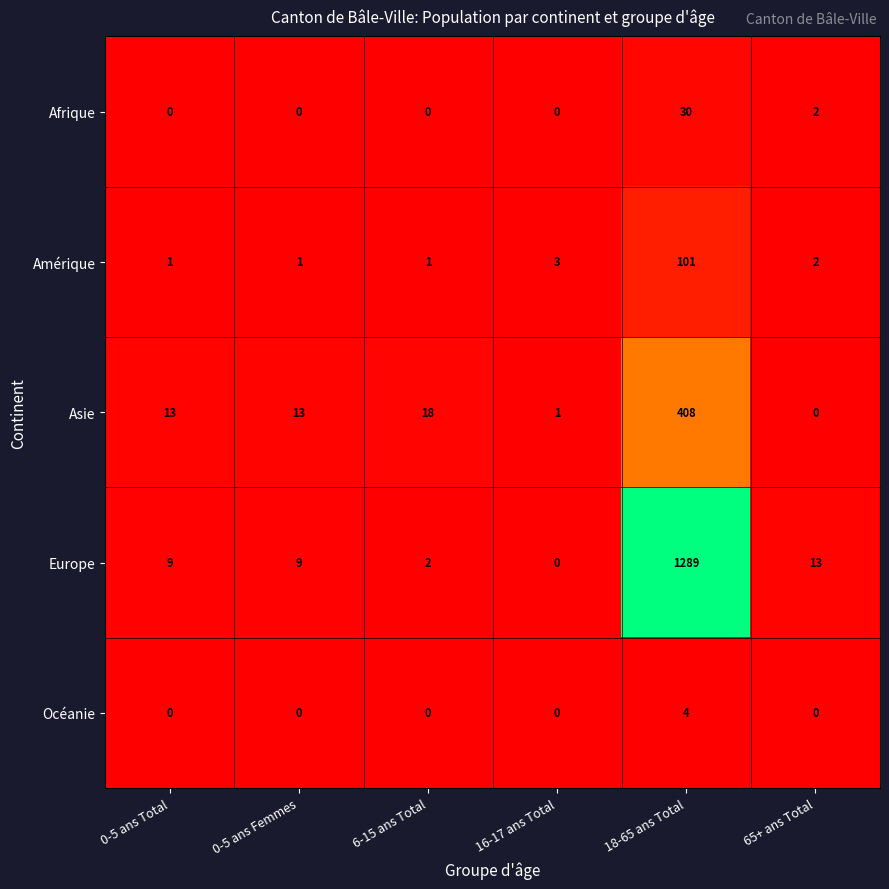

What is the greatest value displayed?

1289